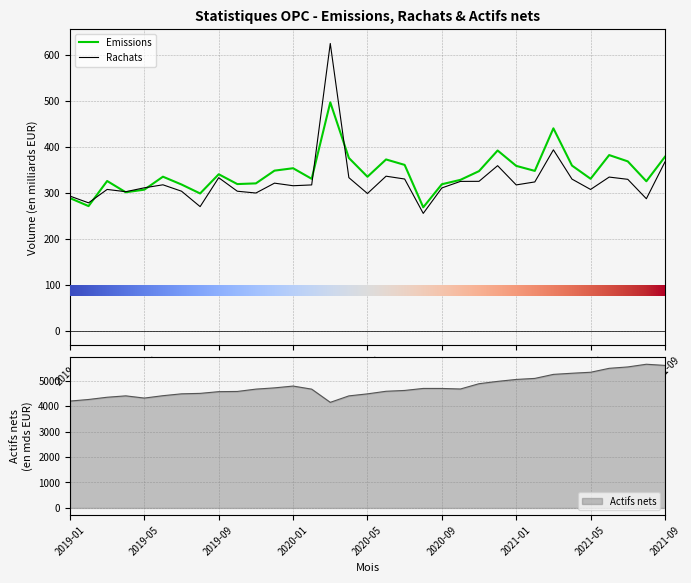

Count the number of categories in the chart.

33